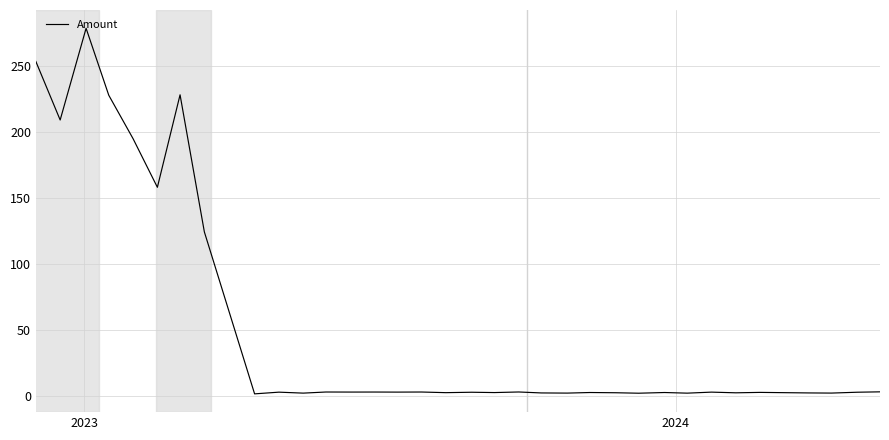

What is the difference between the maximum and minimum values?

276.5